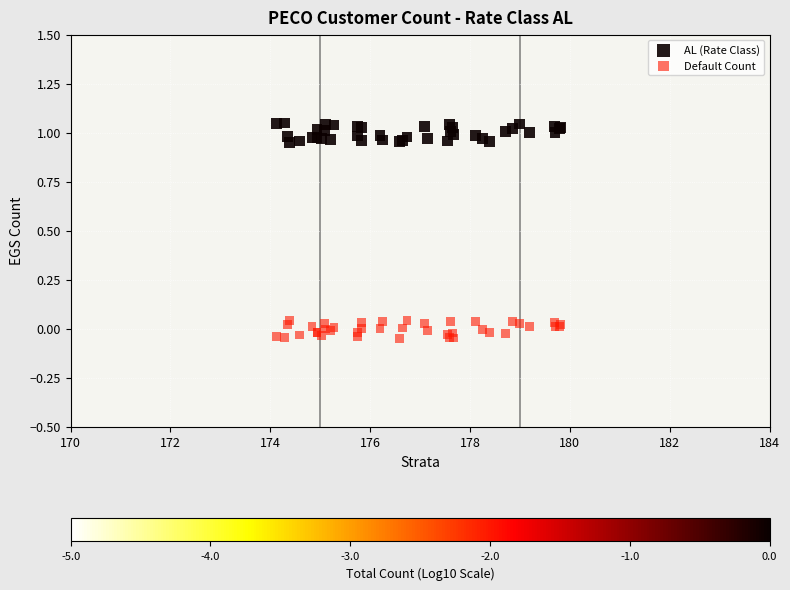

Which series reaches the minimum Y coordinate?

Default Count